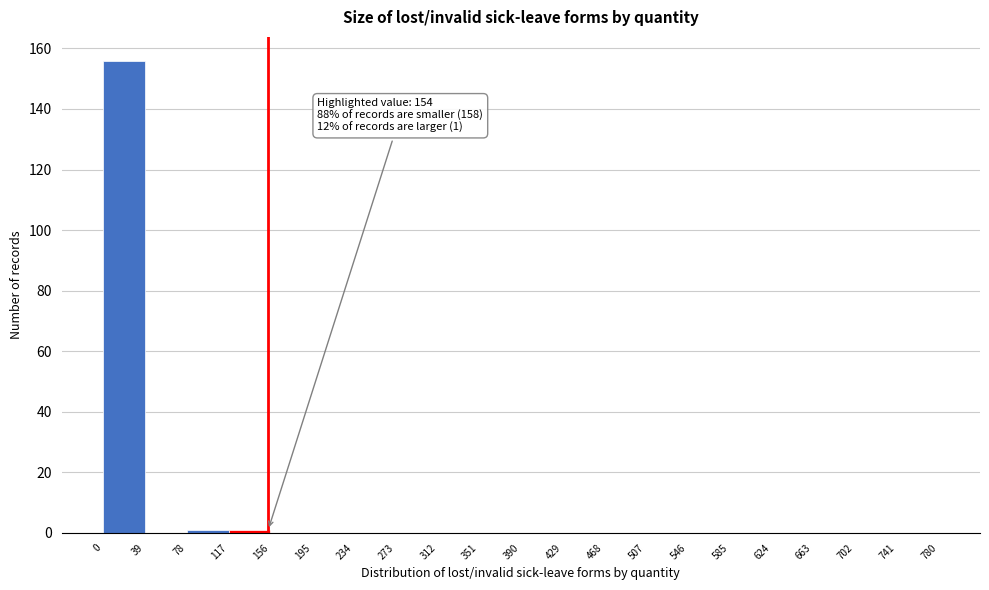

Which range on the x-axis has the tallest bar?

0 to 39